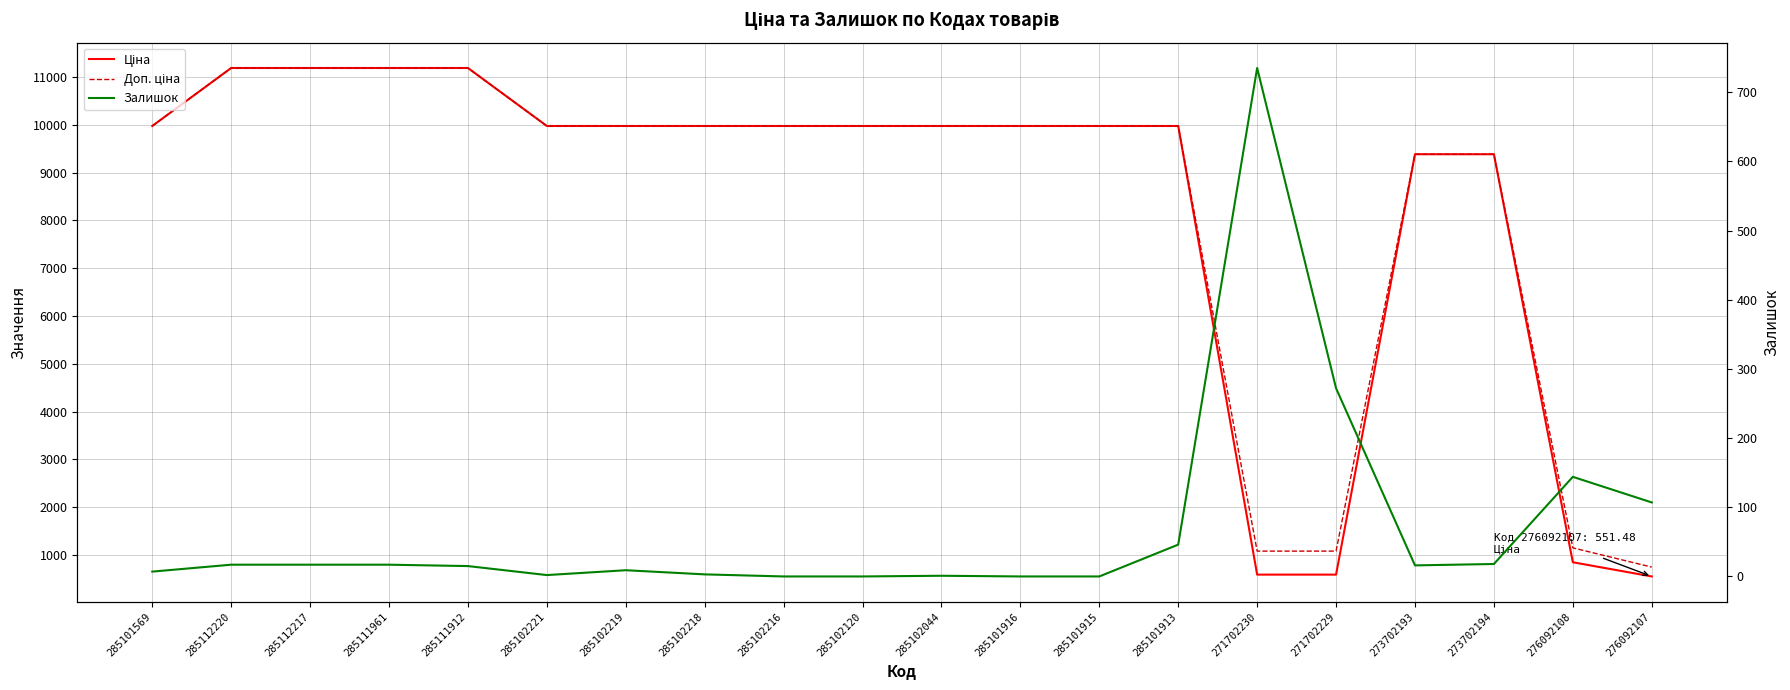

True or false: Доп. ціна and Залишок cross at least once.

False